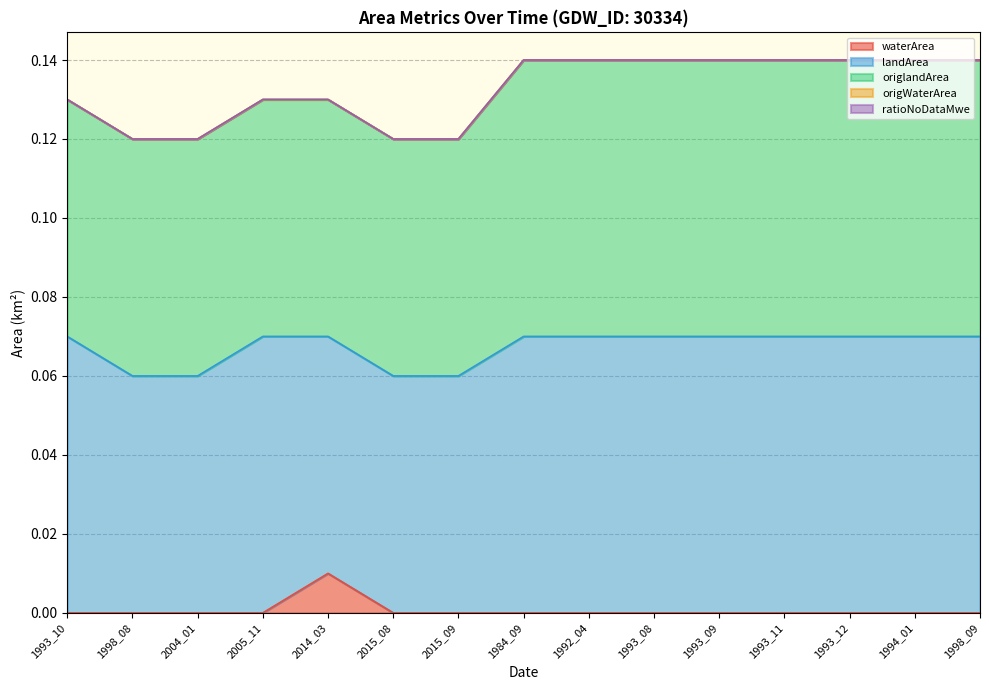

How many origlandArea values are between 0 and 1?

15